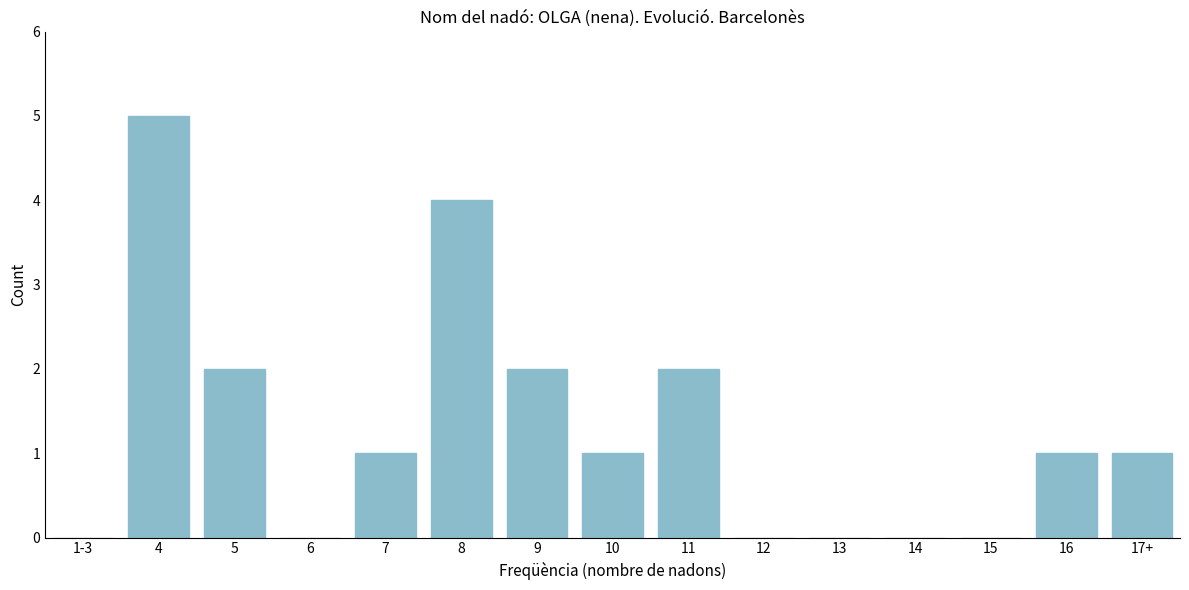

Reading left to right, transcribe all the data shown in this chart.

1-3=0	4=5	5=2	6=0	7=1	8=4	9=2	10=1	11=2	12=0	13=0	14=0	15=0	16=1	17+=1